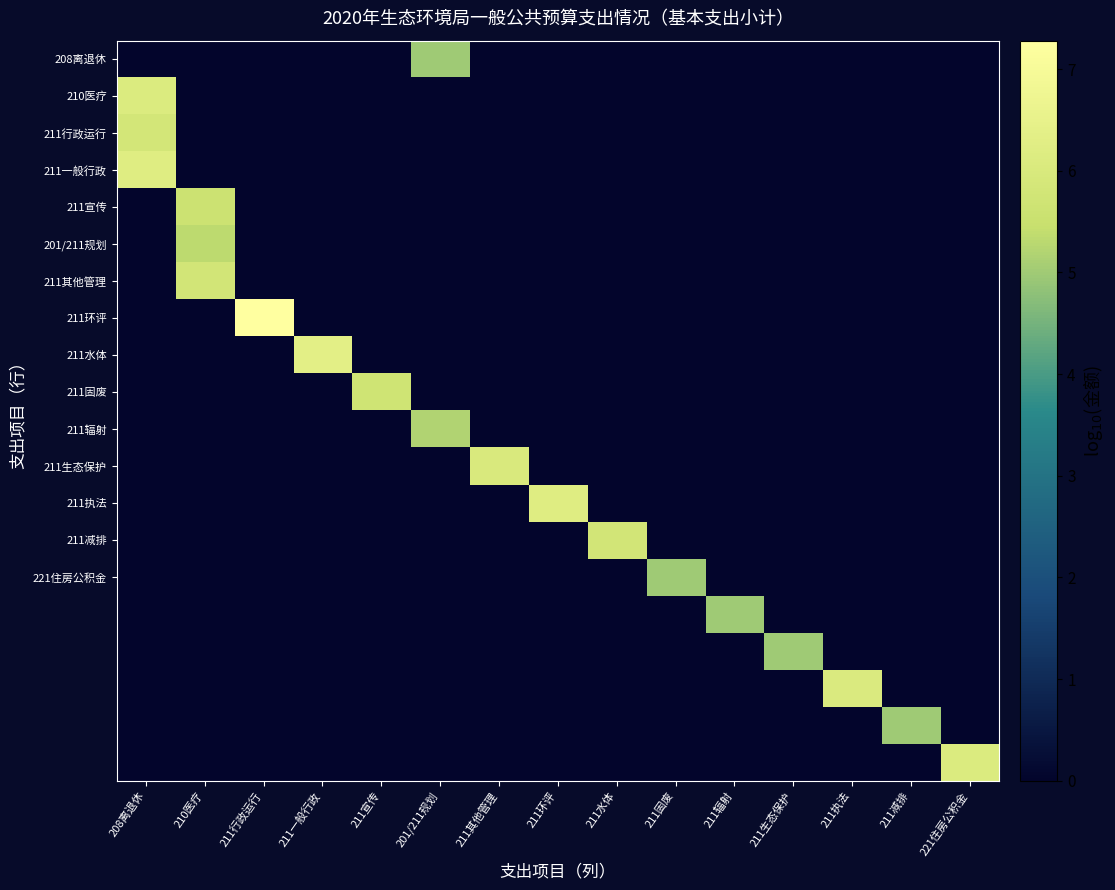

What is the difference between the highest and lowest values at 211其他管理?

6.0